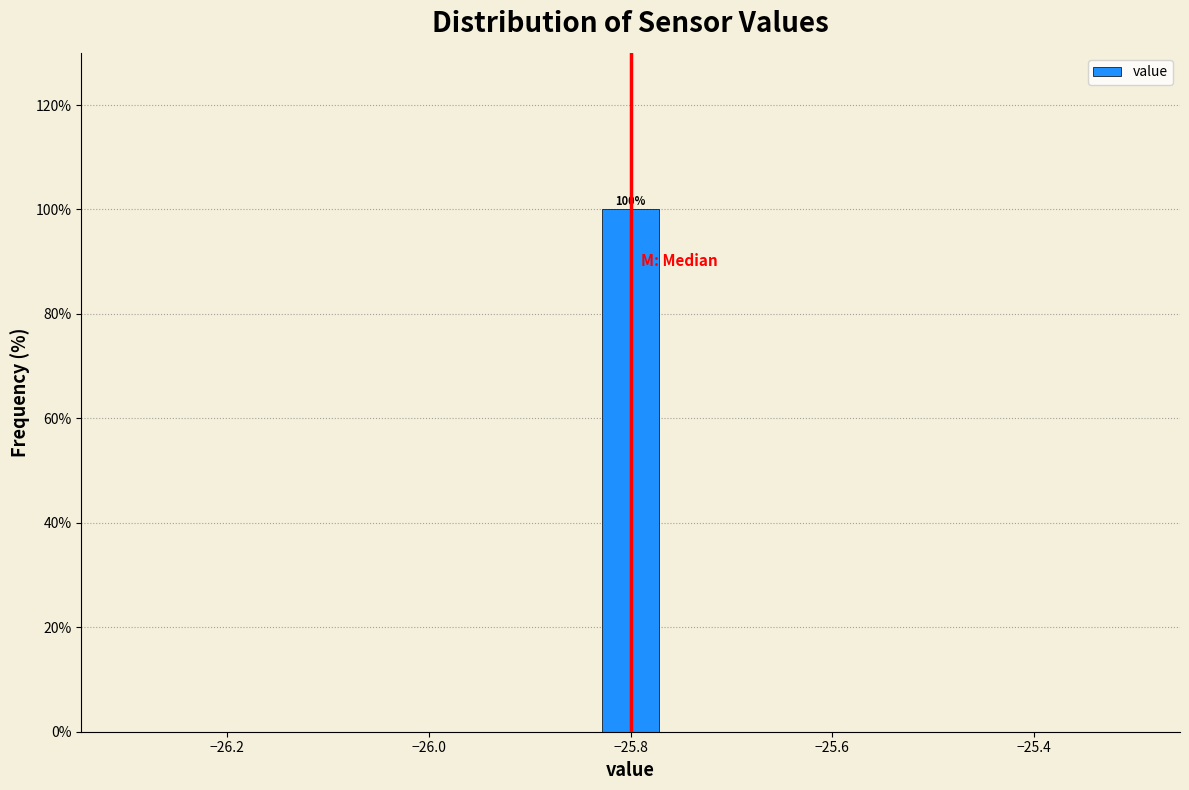

Around what value on the x-axis is the tallest bar? Give the approximate position of its centre, as read against the axis.

-25.80